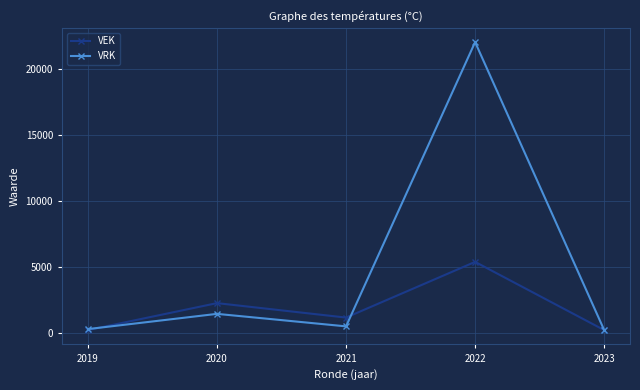

Is it true that VRK equals 267 at 2019?

True